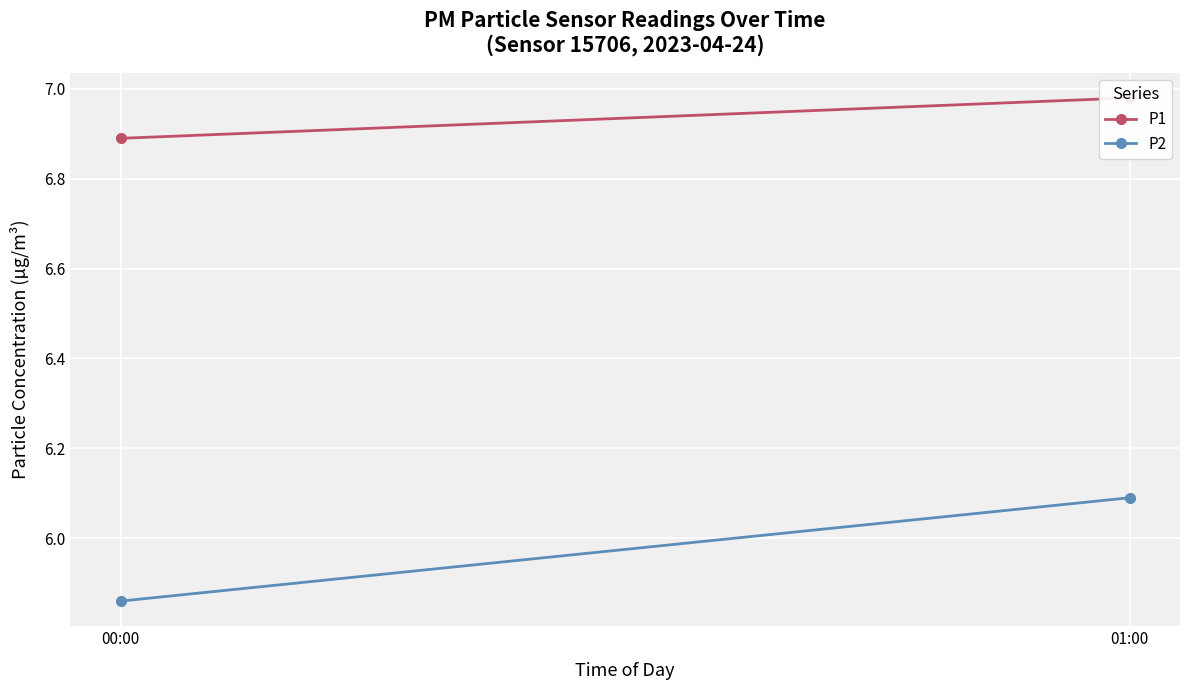

Is it true that P2 equals 9.2 at 00:00?

False